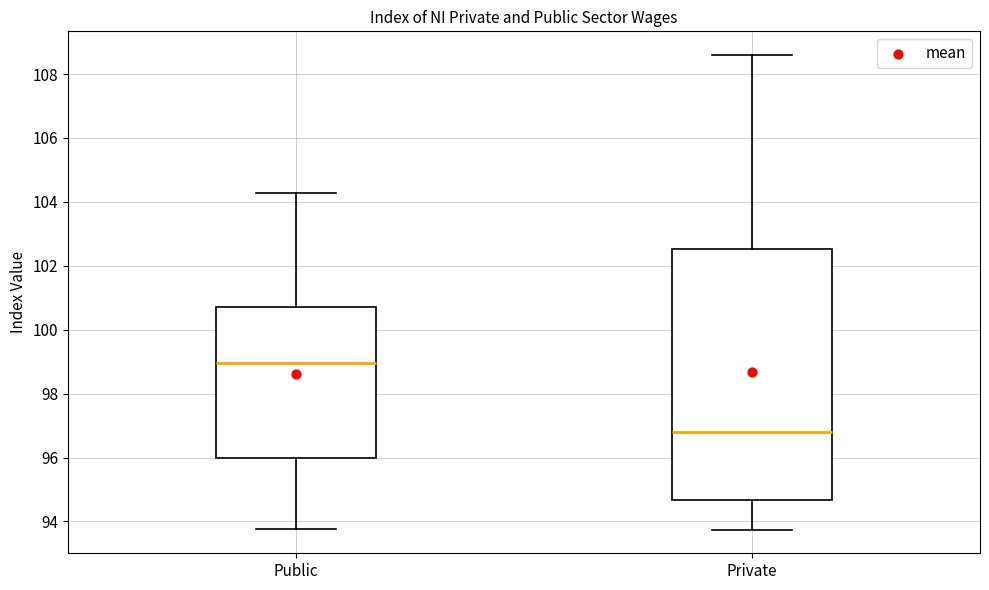

Which box is the tallest, from its lower edge to its upper edge?

Private